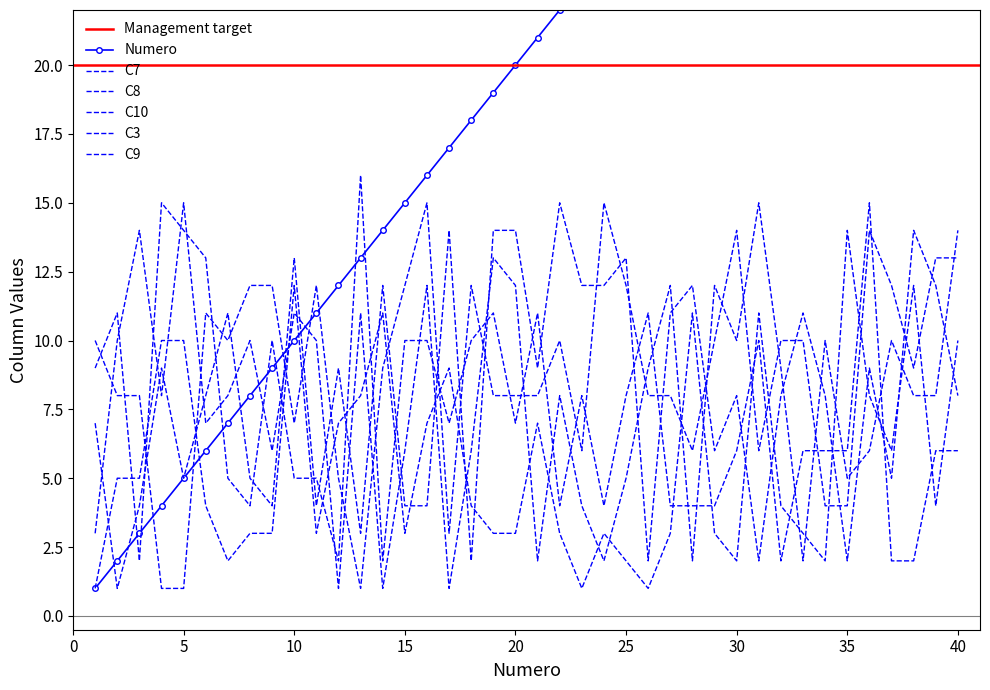

Between 25 and 30, which is larger?

30